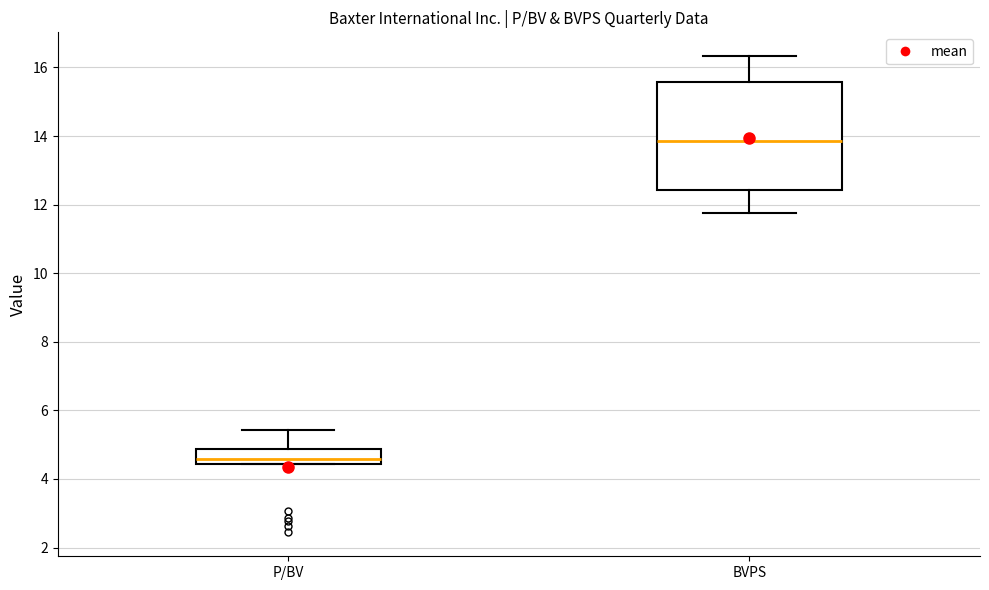

Comparing the boxes themselves (not the whiskers), which one is the tallest?

BVPS